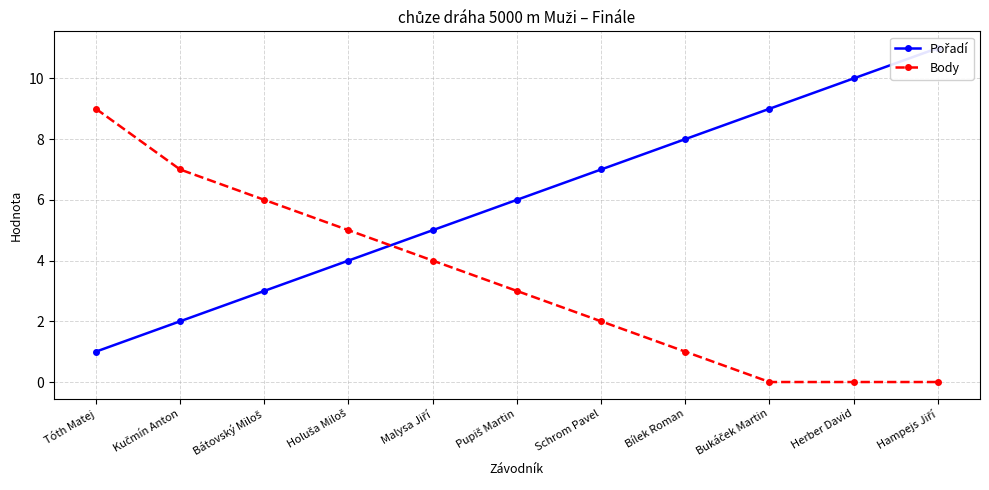

What is the sum of all Pořadí values?

66